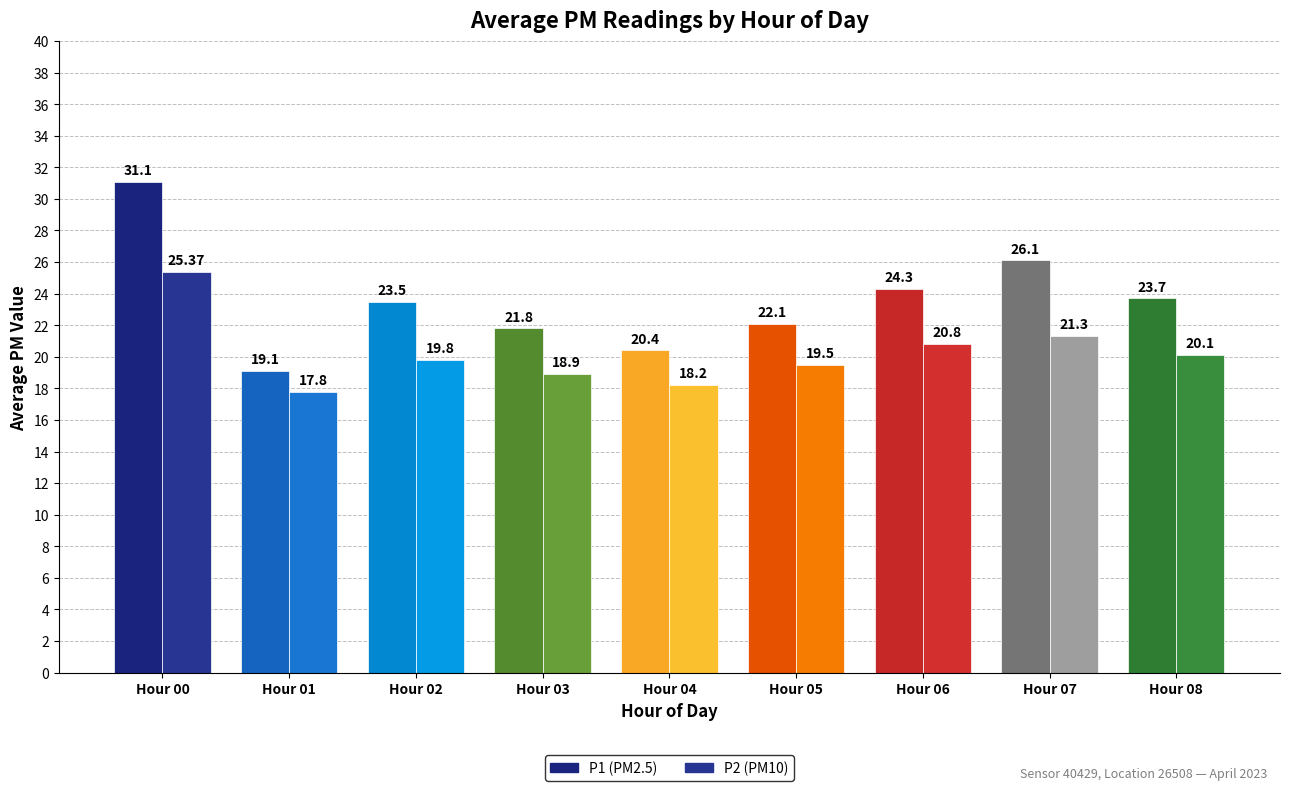

What are all the series names shown in the legend?

P1 (PM2.5), P2 (PM10)